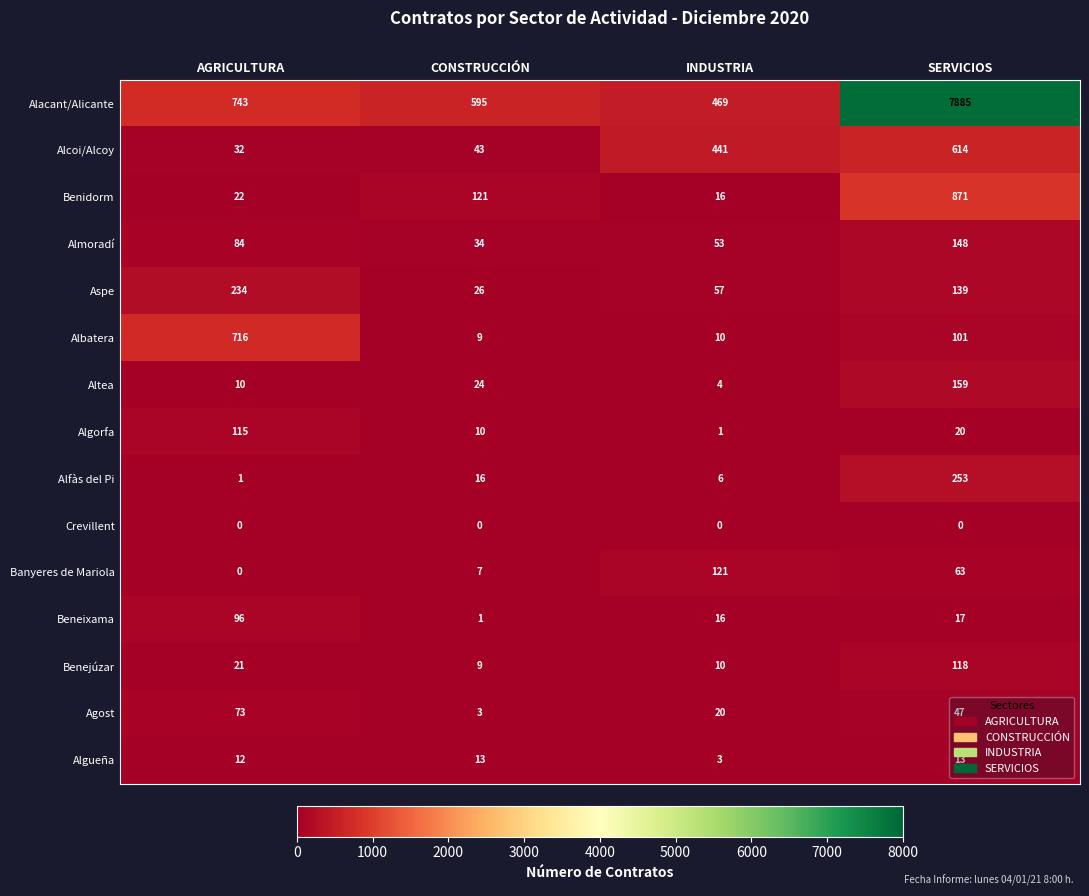

True or false: Agost has a value of 1 at CONSTRUCCIÓN.

False